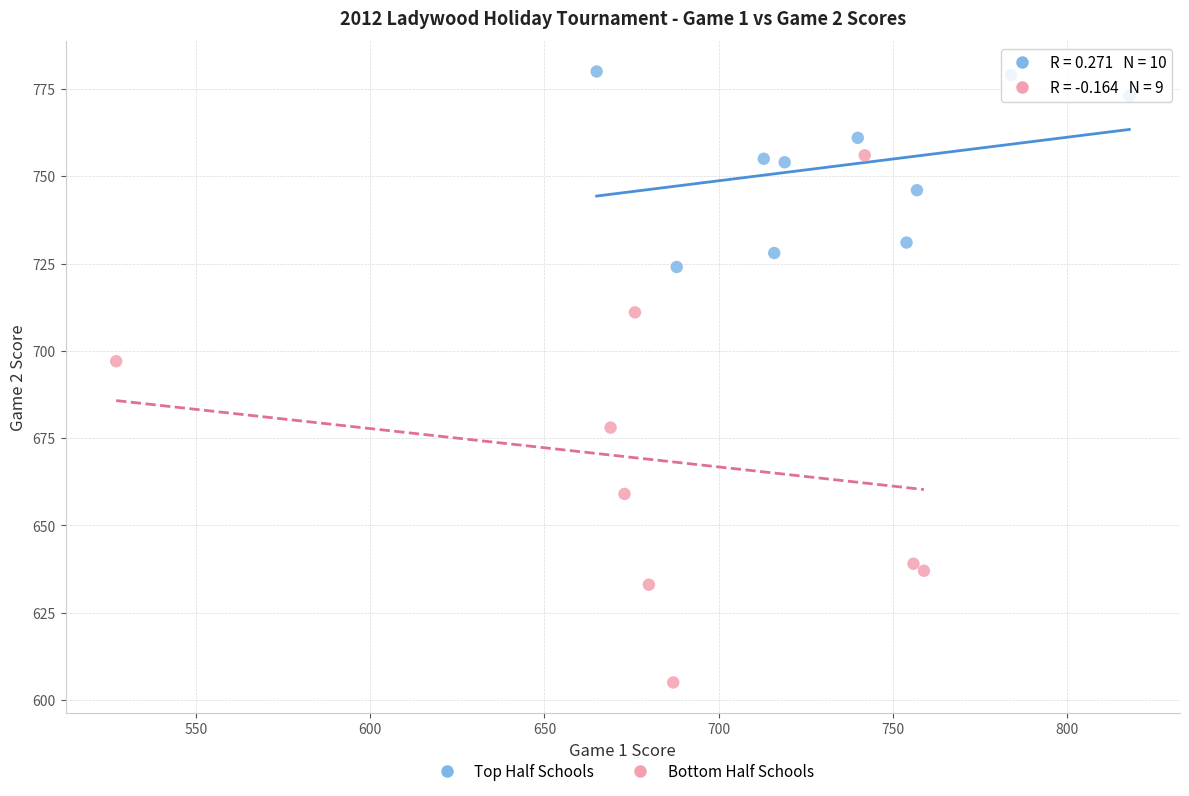

Which series reaches the maximum Y coordinate?

Top Half Schools